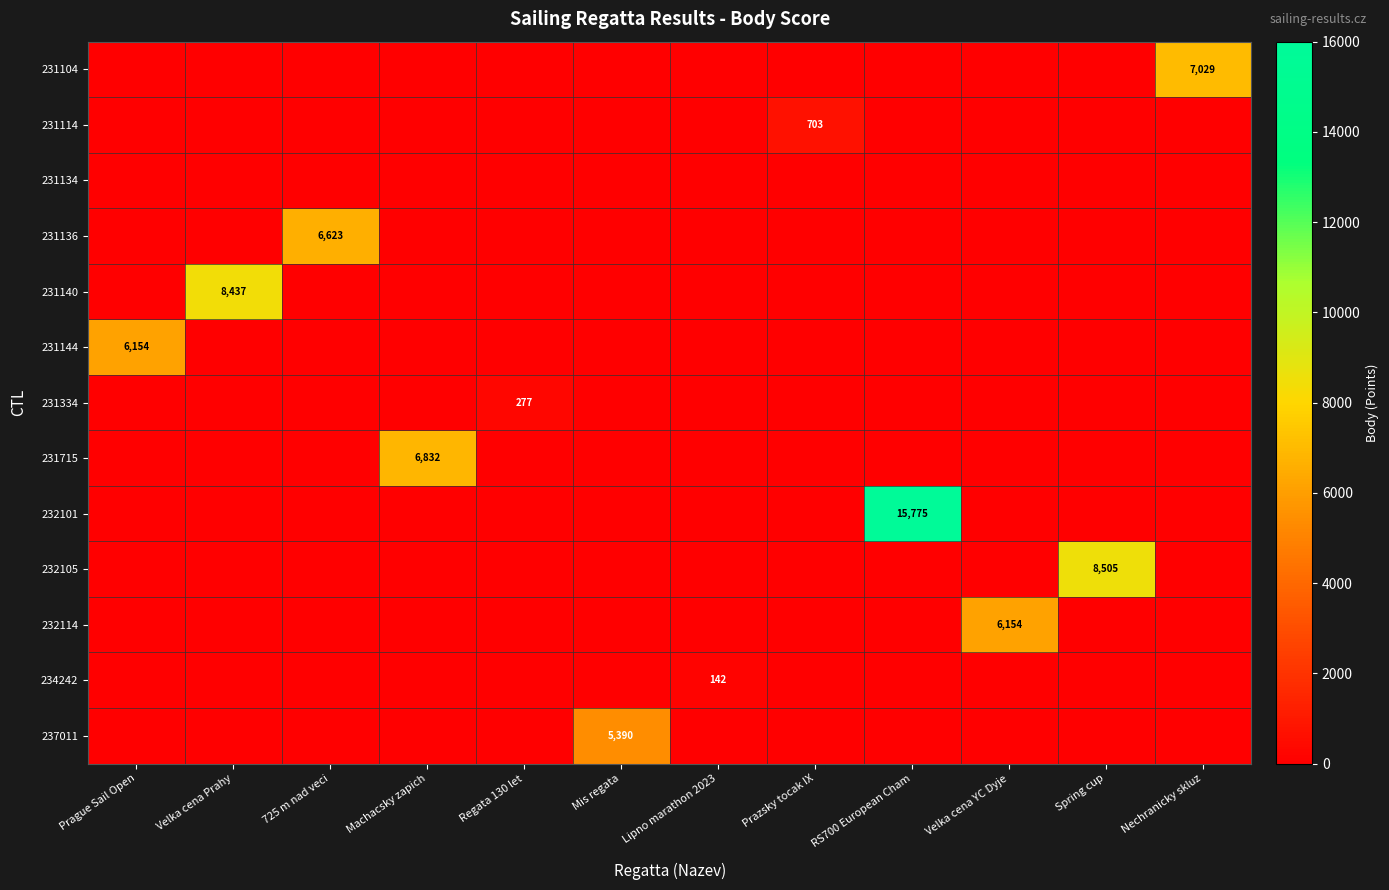

The 231715 series shows -2197 at Nechranicky skluz. True or false?

False